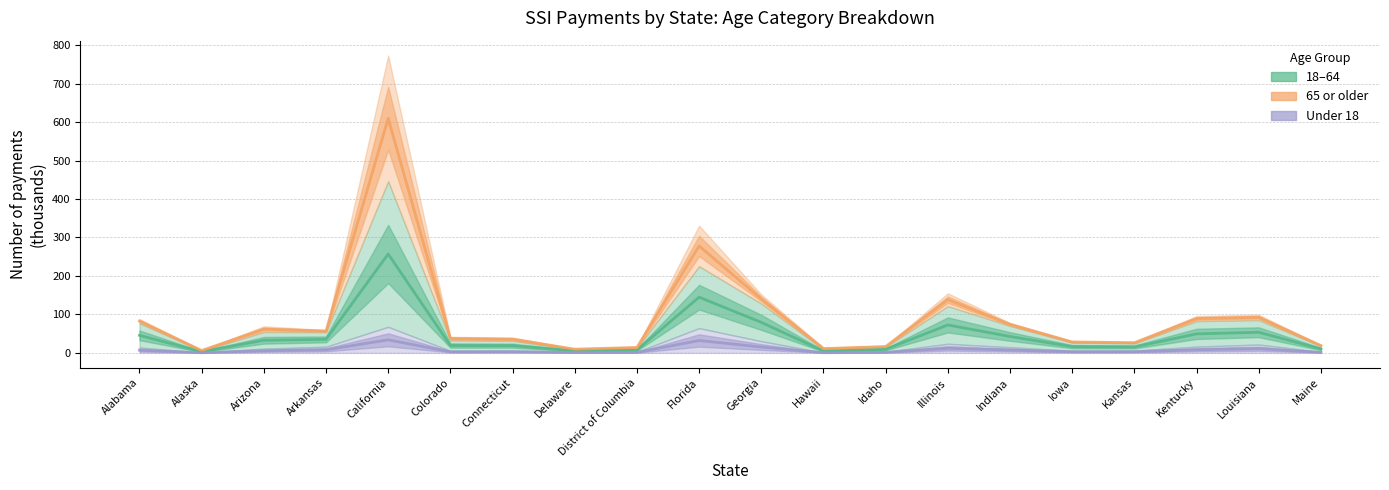

How many lines are shown in the chart?

3